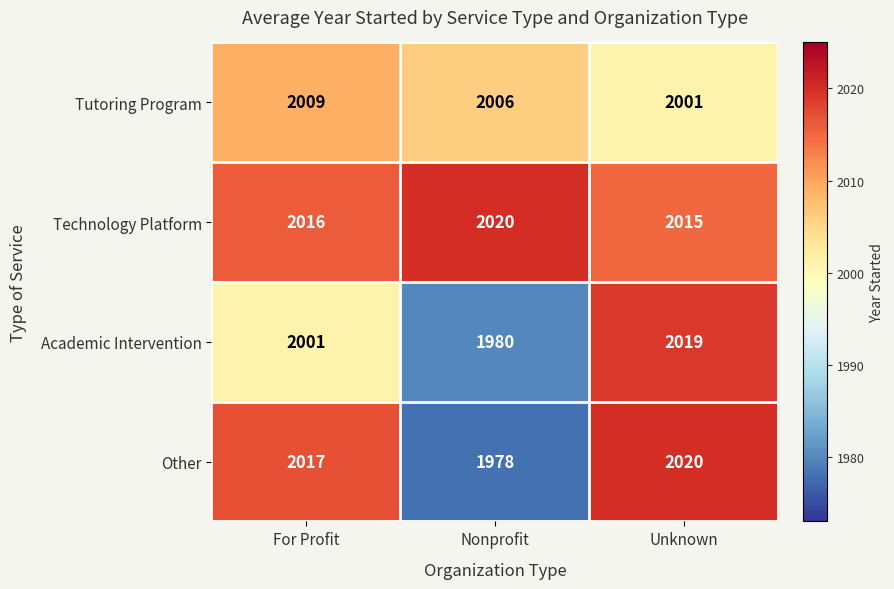

The value of Tutoring Program at Nonprofit is 1232. True or false?

False